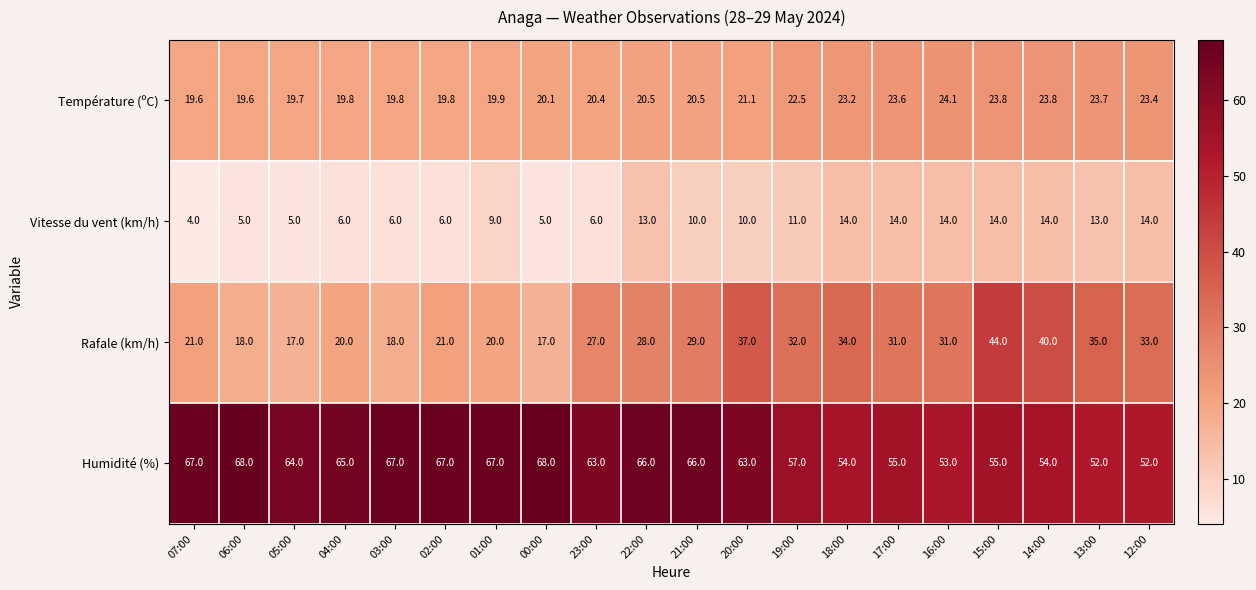

Which series has the widest spread of values?

Rafale (km/h)